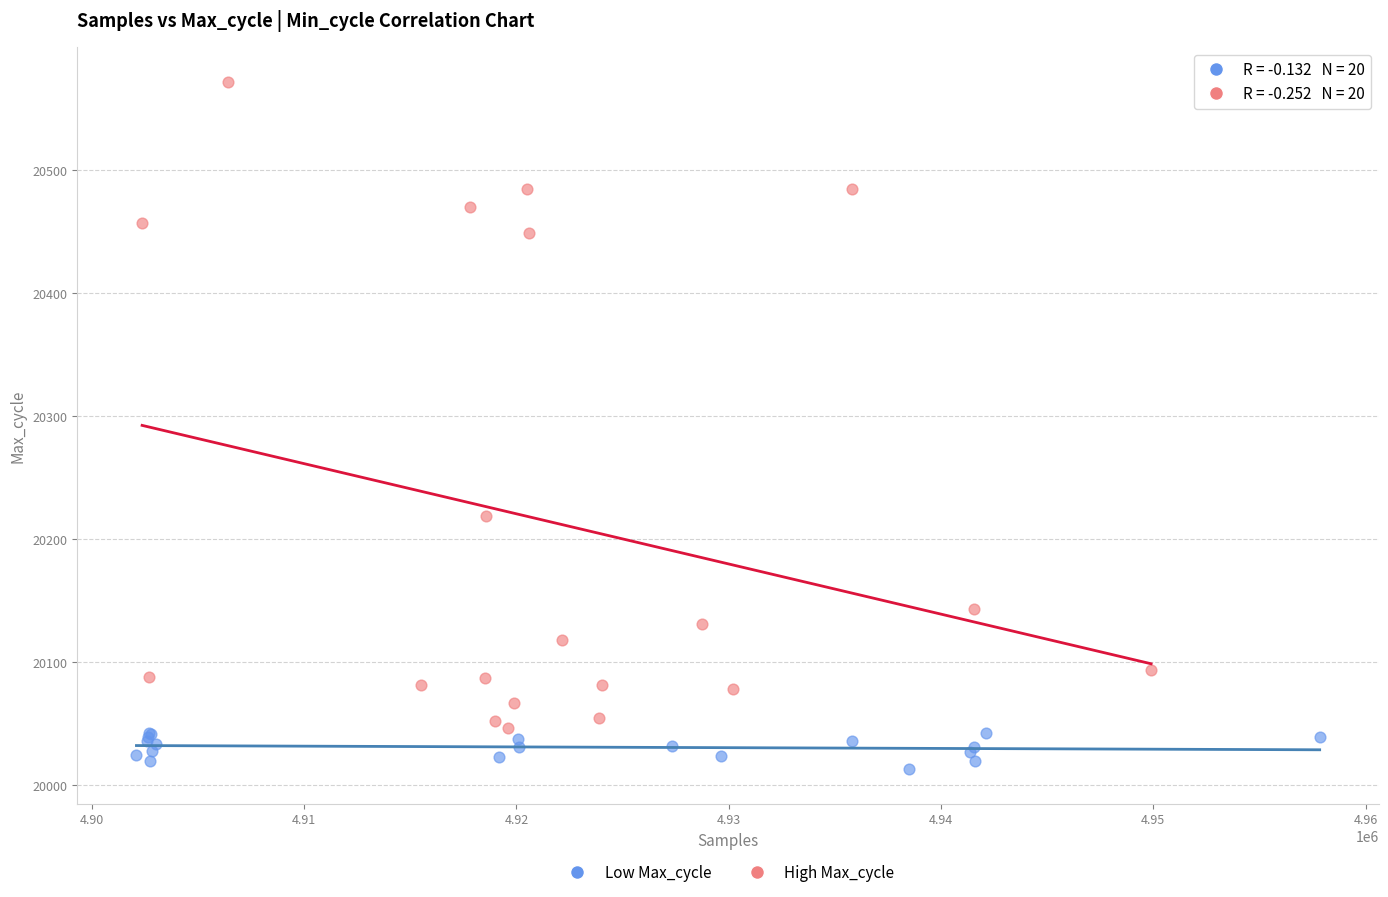

Which series reaches the maximum Y coordinate?

High Max_cycle